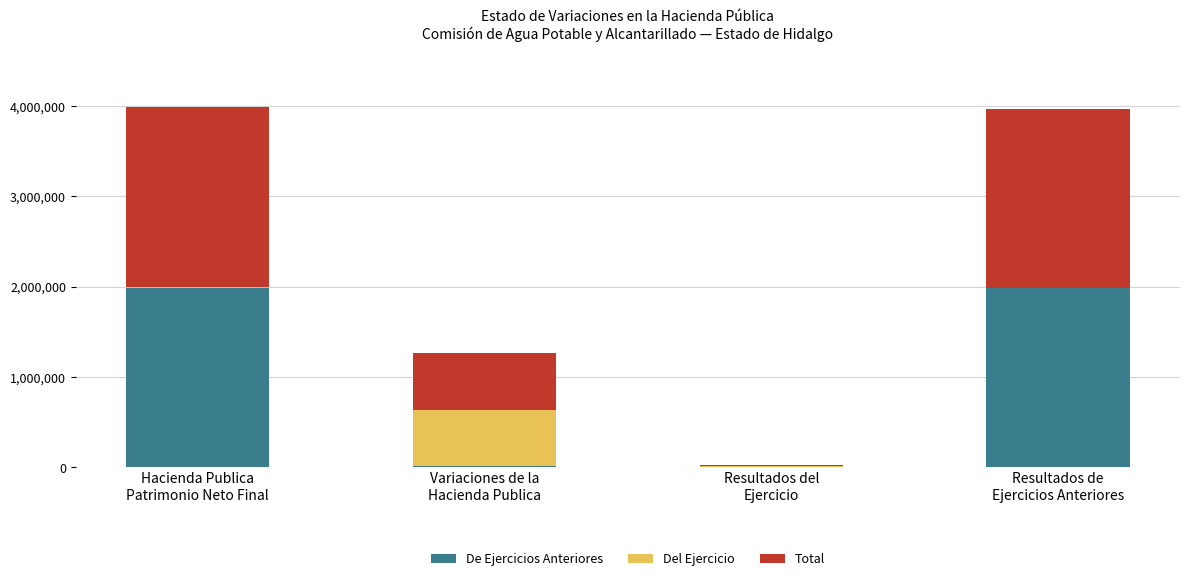

Which series has the widest spread of values?

De Ejercicios Anteriores